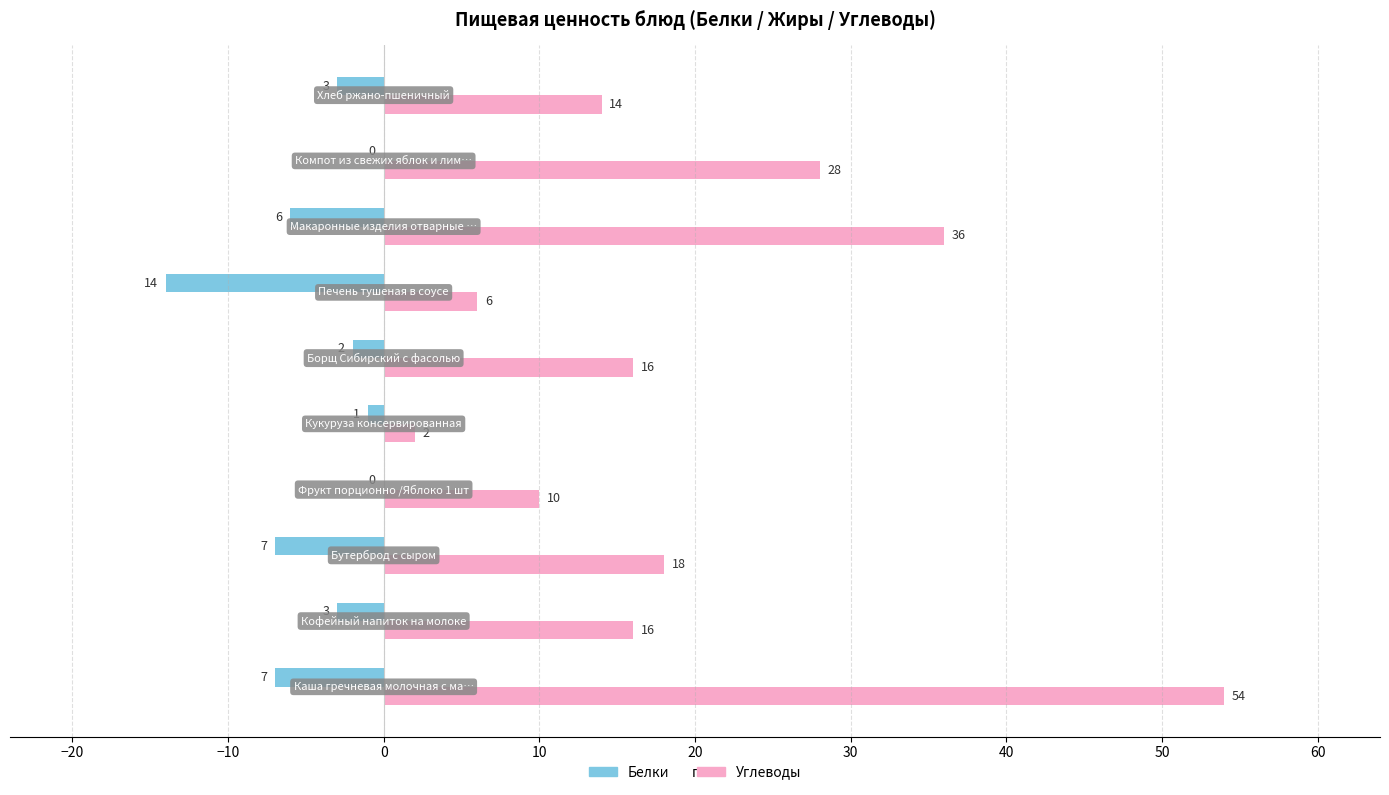

Which series has the largest total across all categories?

Углеводы